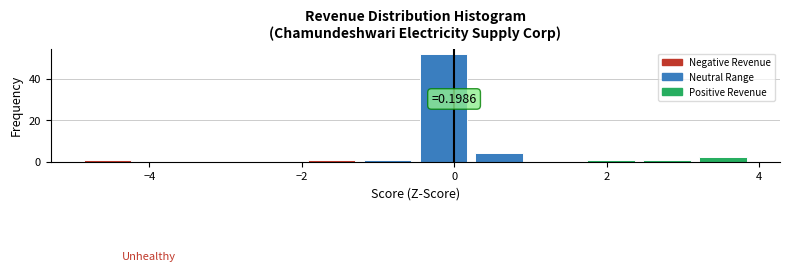

Around what value on the x-axis is the tallest bar? Give the approximate position of its centre, as read against the axis.

-0.2